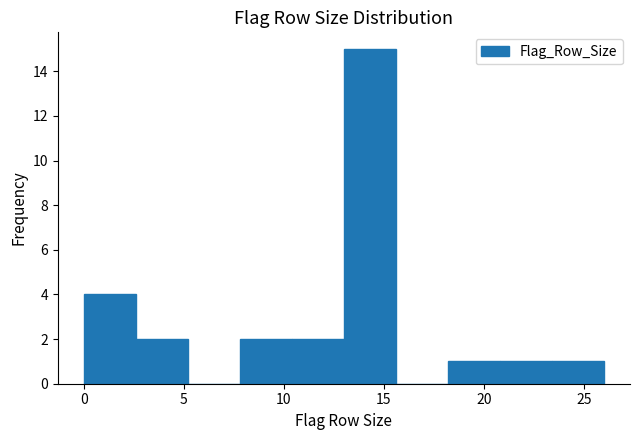

Reading left to right, transcribe this chart: for each bar, give the range it covers on the x-axis and its height. Neither the bar edges nor the heights are printed on the chart, so give them approximately, as read against the axes.

0.0 to 2.6: 4
2.6 to 5.2: 2
5.2 to 7.8: 0
7.8 to 10.4: 2
10.4 to 13.0: 2
13.0 to 15.6: 15
15.6 to 18.2: 0
18.2 to 20.8: 1
20.8 to 23.4: 1
23.4 to 26.0: 1